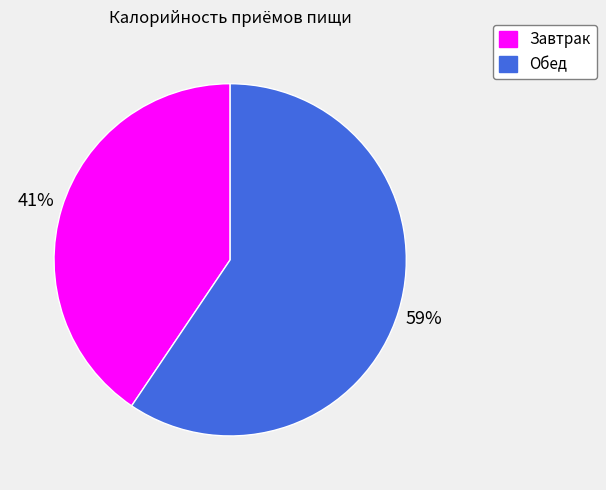

Is it true that Обед is 59% of the pie?

True